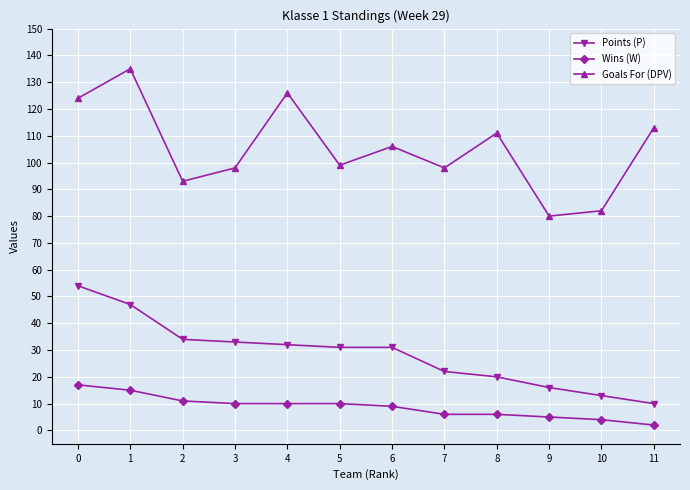

Which series changed the most between 0 and 7?

Points (P)